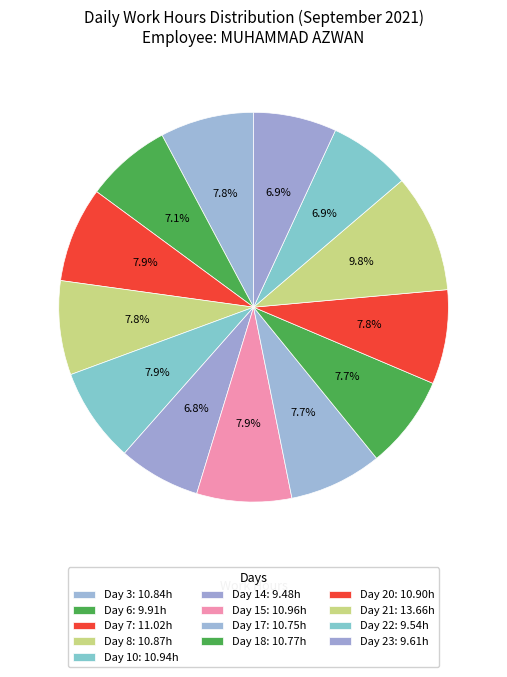

How many slices are in this pie chart?

13